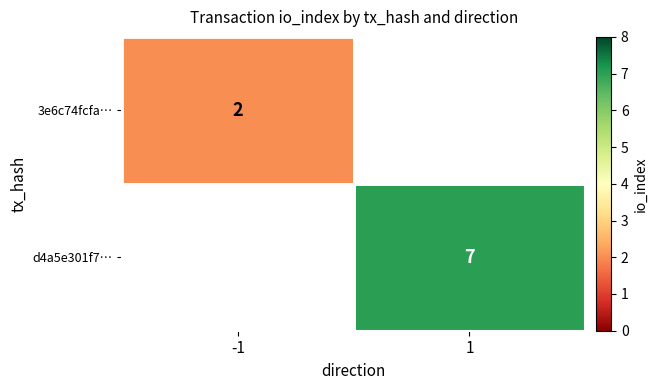

True or false: d4a5e301f7… has a value of 7.0 at 1.

True